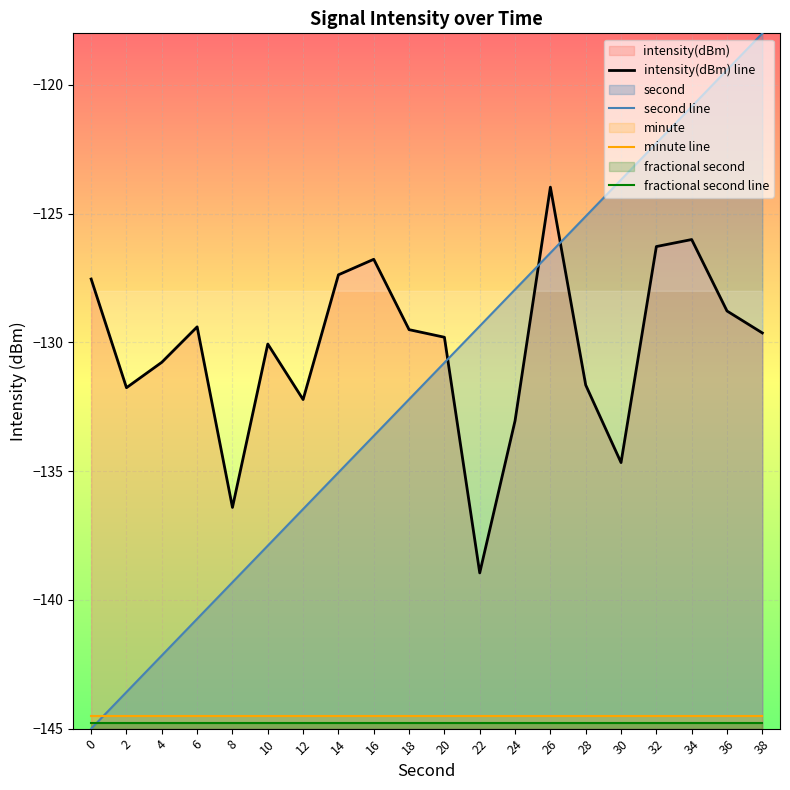

How many lines are shown in the chart?

4